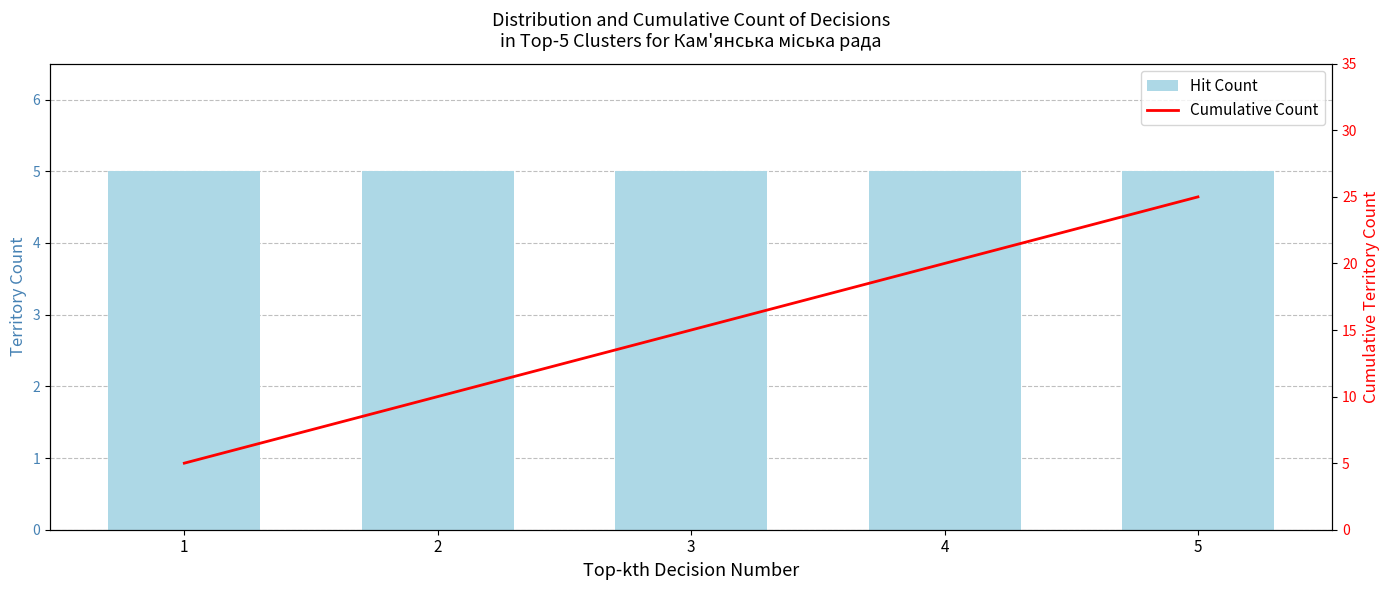

Between 2 and 5, which series saw the biggest shift?

Cumulative Count